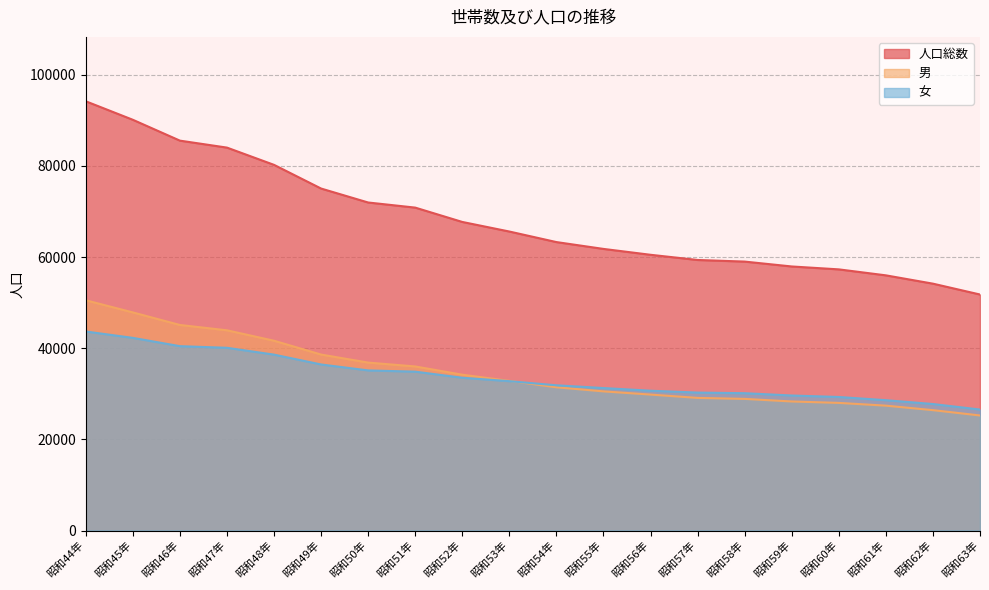

Is it true that 人口総数 equals 57936 at 昭和59年?

True